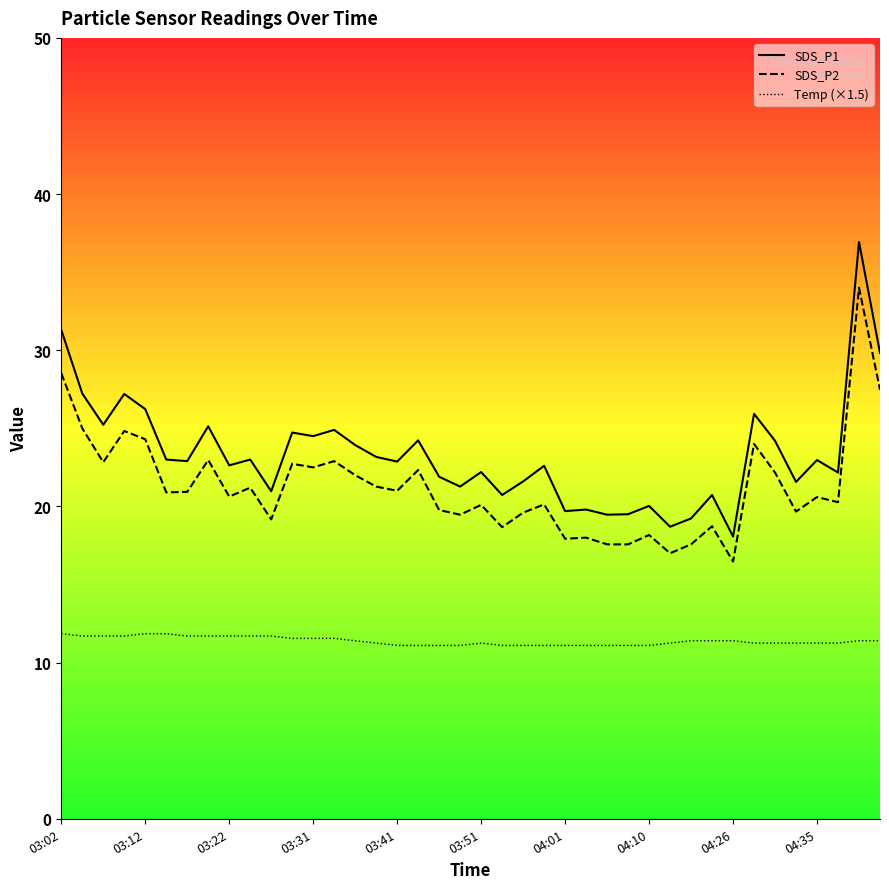

Which series has the largest range (max minus min)?

SDS_P1